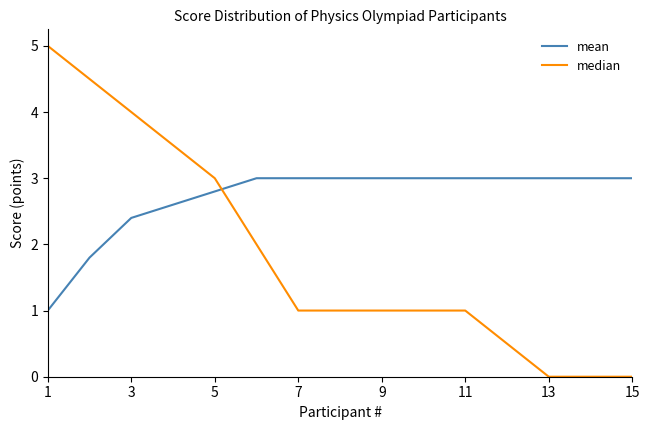

Which series has the largest total across all categories?

mean